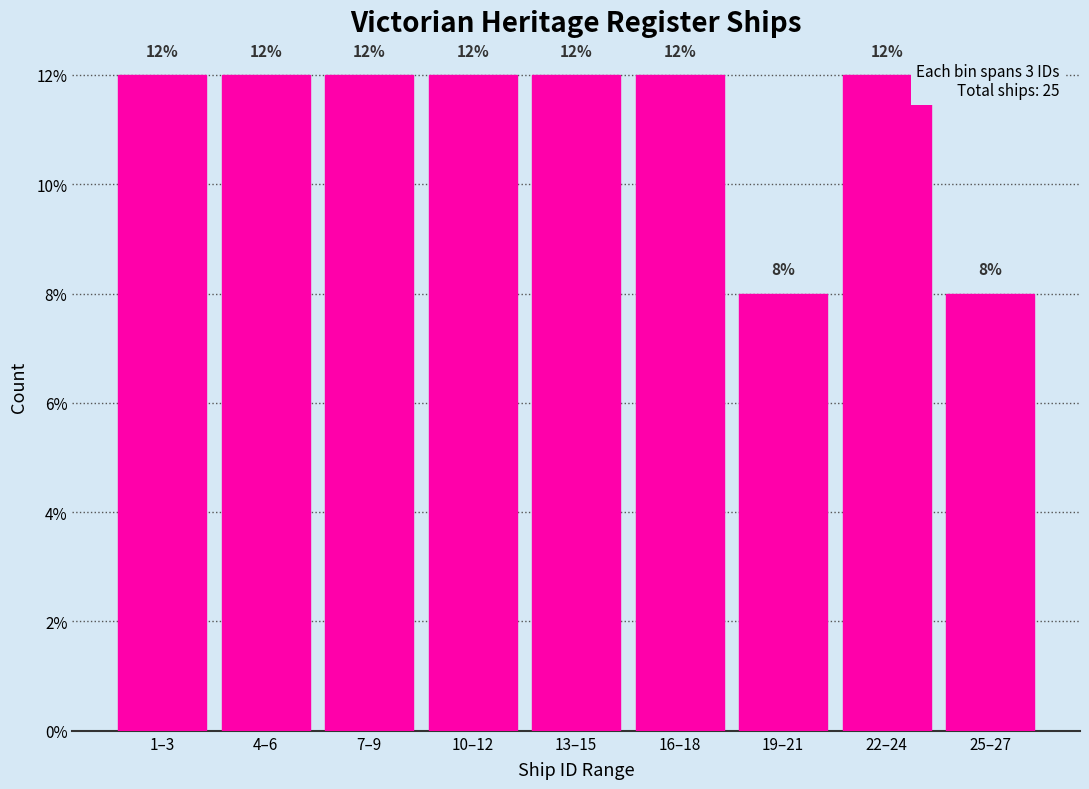

Reading right to left, transcribe all the data shown in this chart.

8	12	8	12	12	12	12	12	12